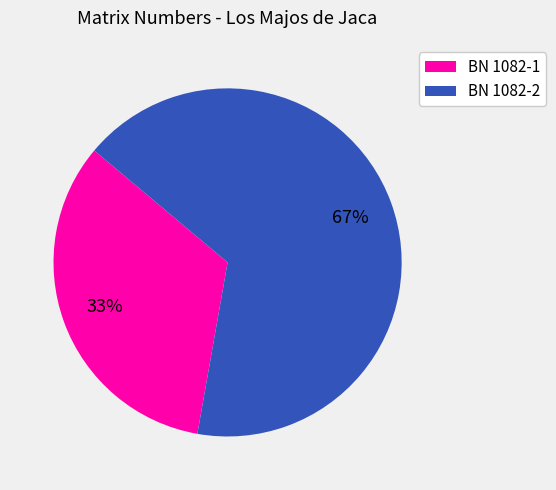

Which category has the biggest portion of the pie?

BN 1082-2